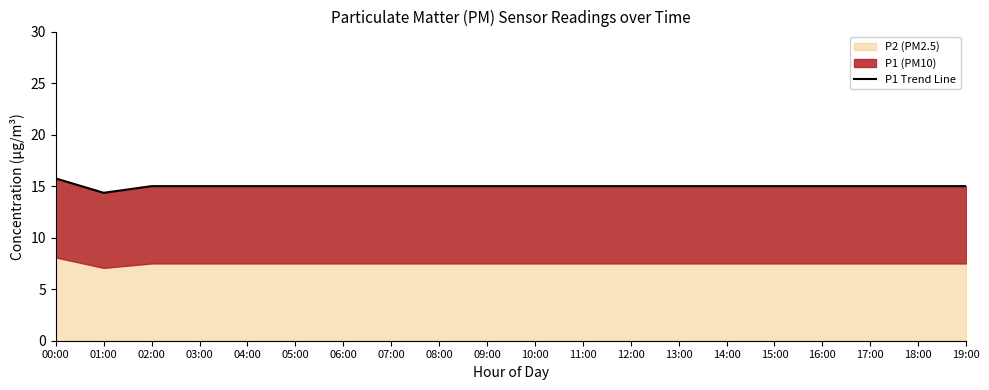

Reading left to right, list all the values displayed in this chart.

15.7	14.4	15.0	15.0	15.0	15.0	15.0	15.0	15.0	15.0	15.0	15.0	15.0	15.0	15.0	15.0	15.0	15.0	15.0	15.0